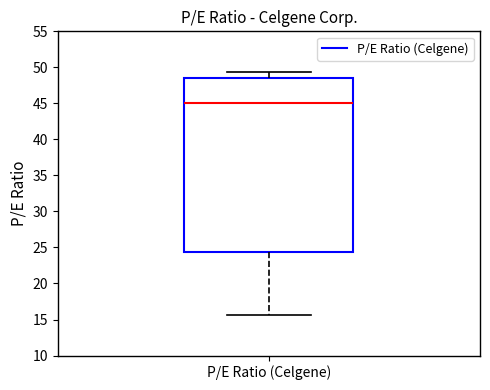

Transcribe this box plot: give where the median line is, the range the box spans, and where the two whiskers end, as read against the y-axis. The values are not printed on the chart, so give them approximately, as read against the axis.

median 45.0, box 24.5 to 48.5, whiskers 15.5 to 49.5